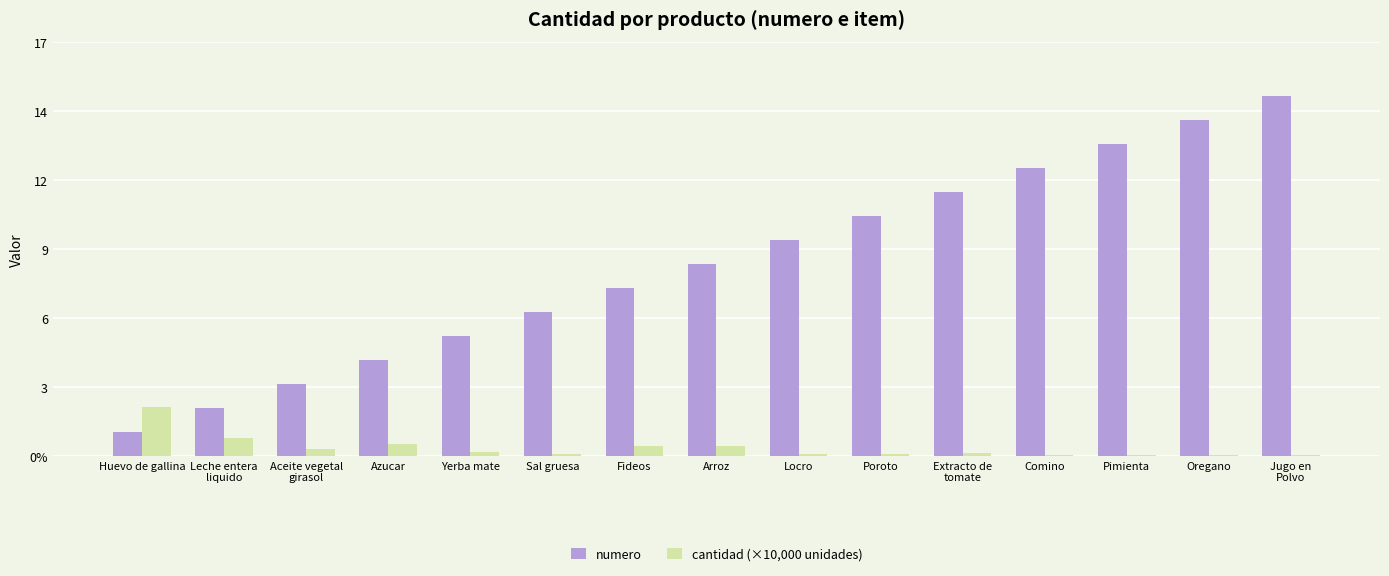

At which category is the sum across all series the highest?

Jugo en
Polvo